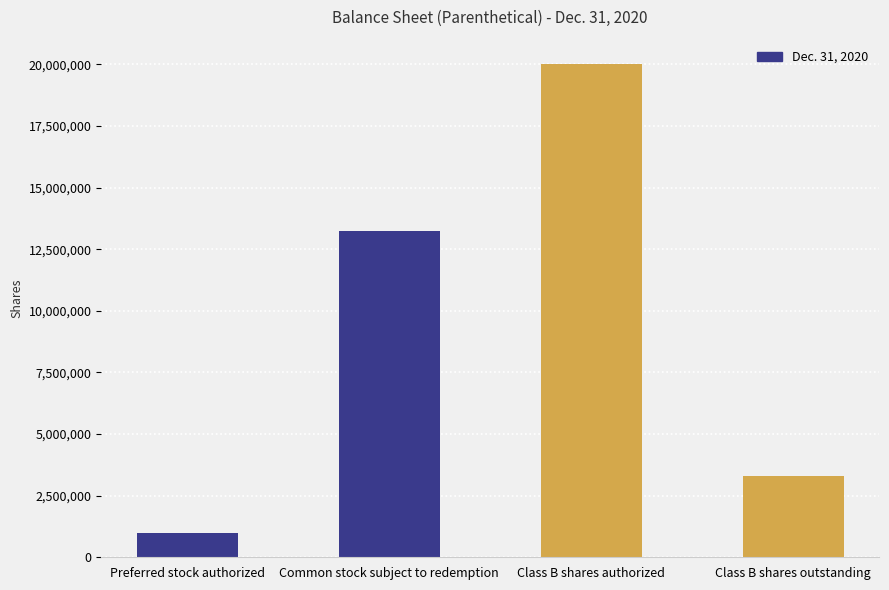

What is the label of the 3rd bar from the left?

Class B shares authorized